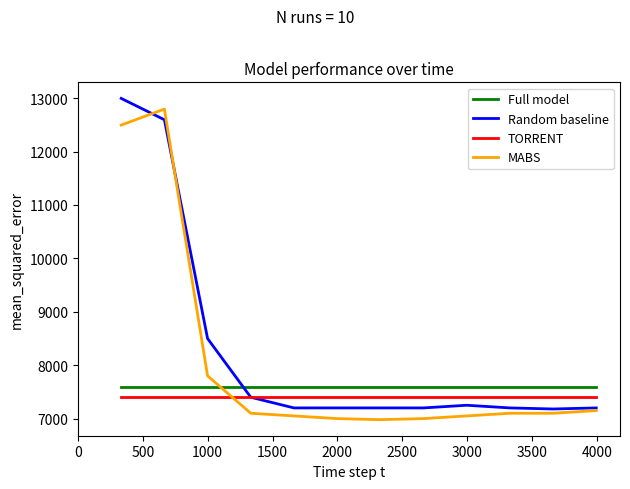

Which series ends up on top after the final intersection of TORRENT and MABS?

TORRENT